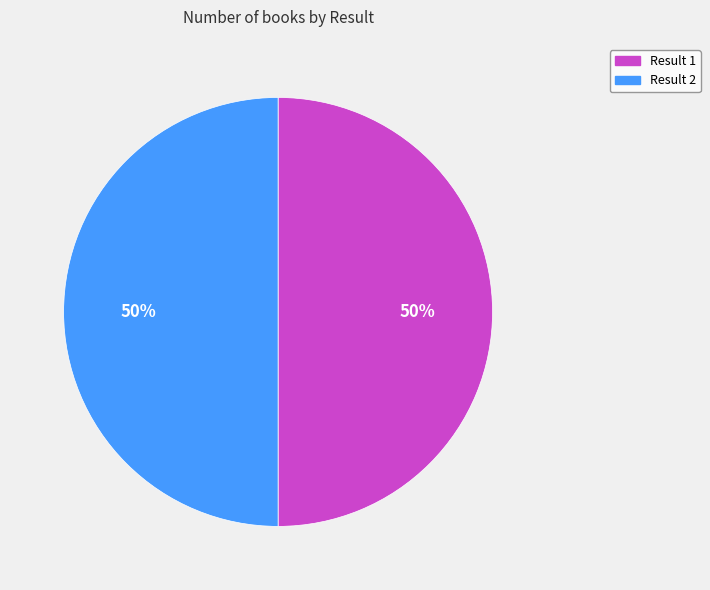

To the nearest percent, what is the average slice percentage?

50%